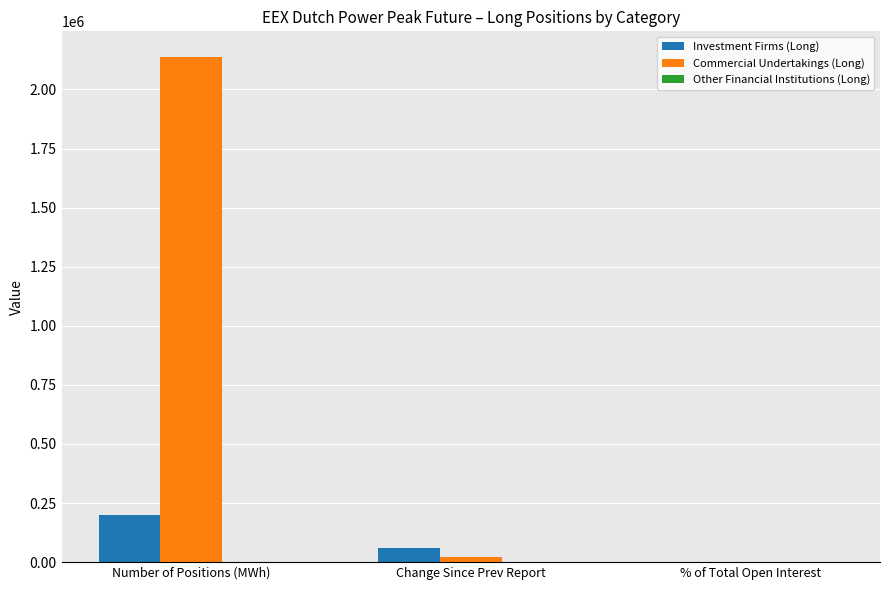

Which series changed the most between Change Since Prev Report and % of Total Open Interest?

Investment Firms (Long)